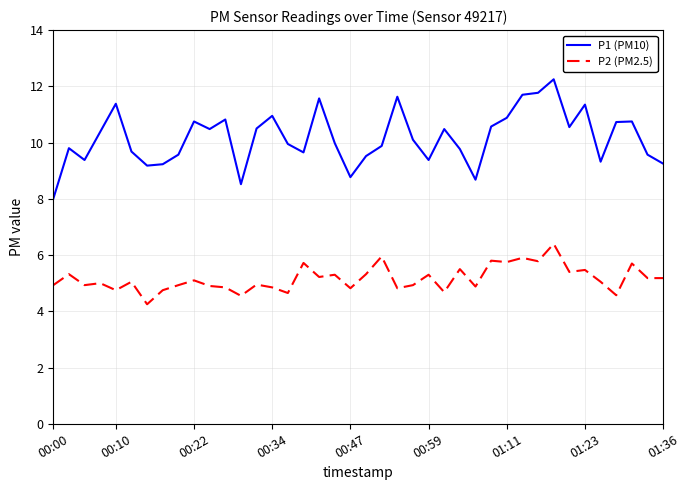

Rank the series by their maximum value, from highest to lowest.

P1 (PM10), P2 (PM2.5)